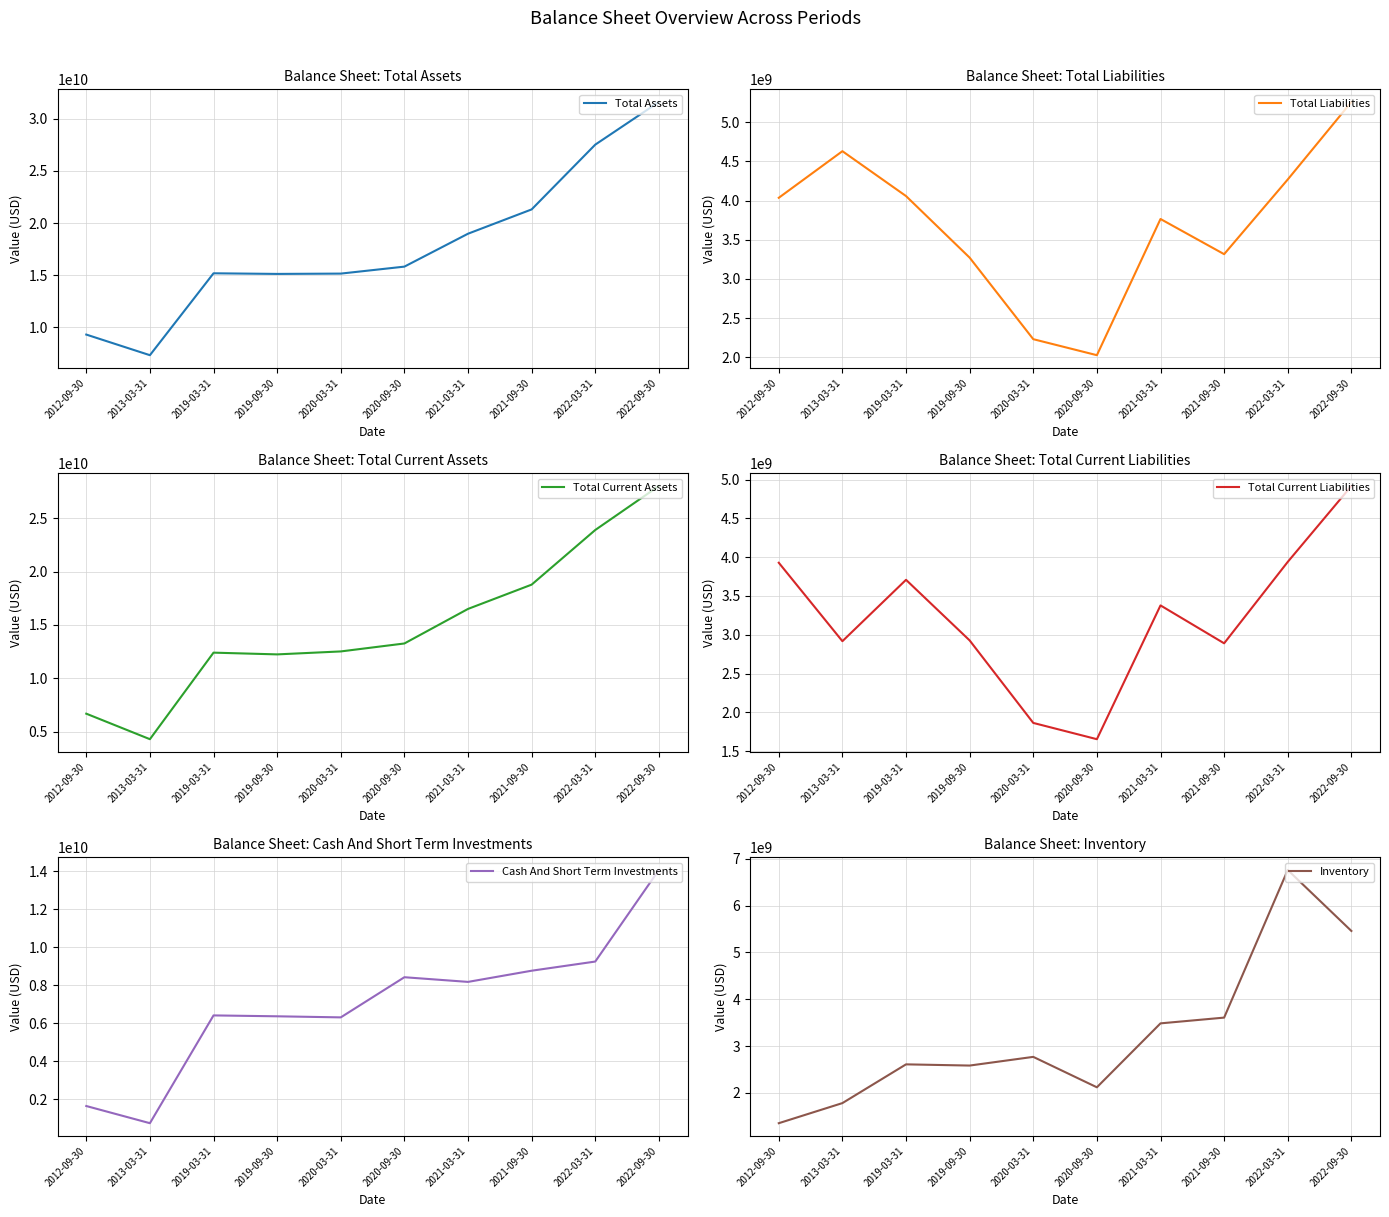

Does the chart display data point markers on the line(s)?

No